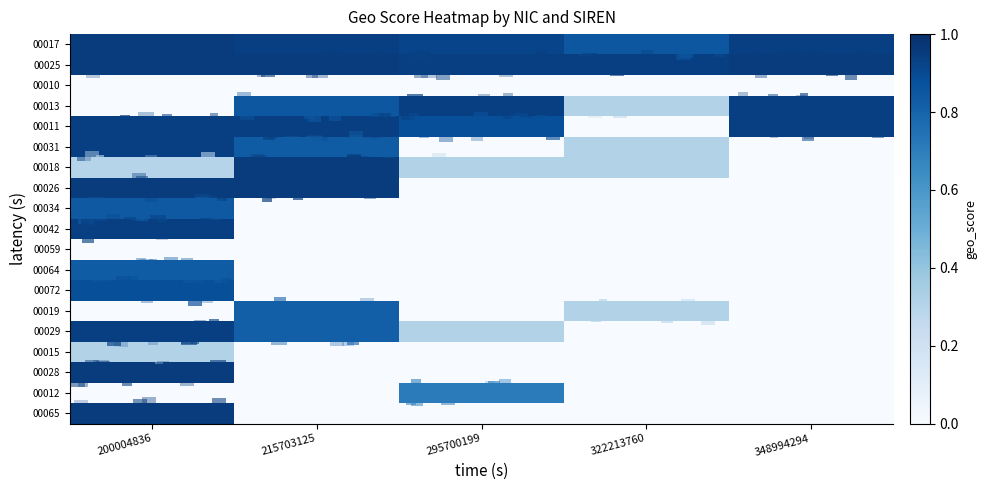

At which category is the sum across all series the highest?

200004836